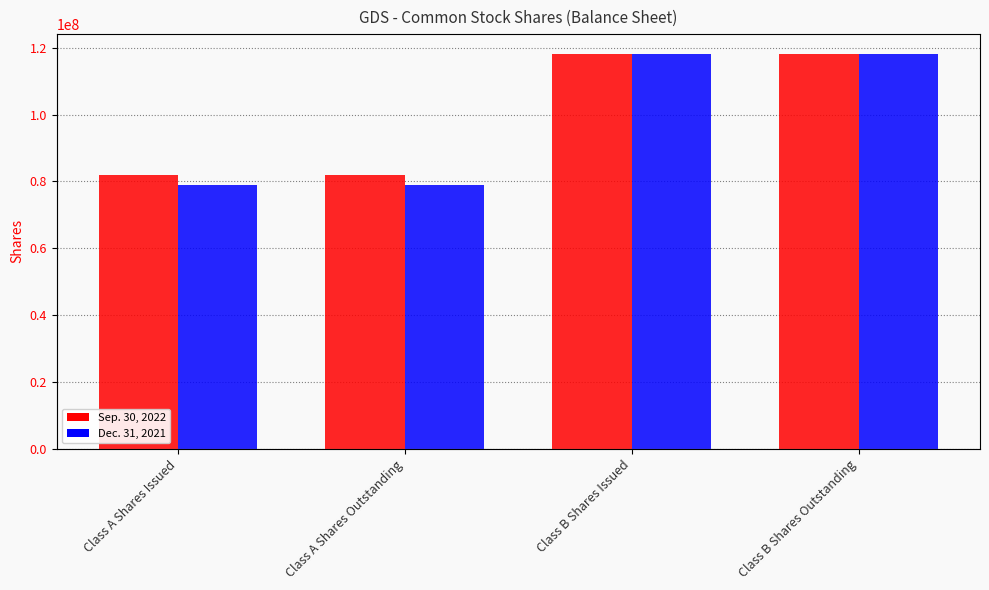

Rank the series by their average value, from highest to lowest.

Sep. 30, 2022, Dec. 31, 2021